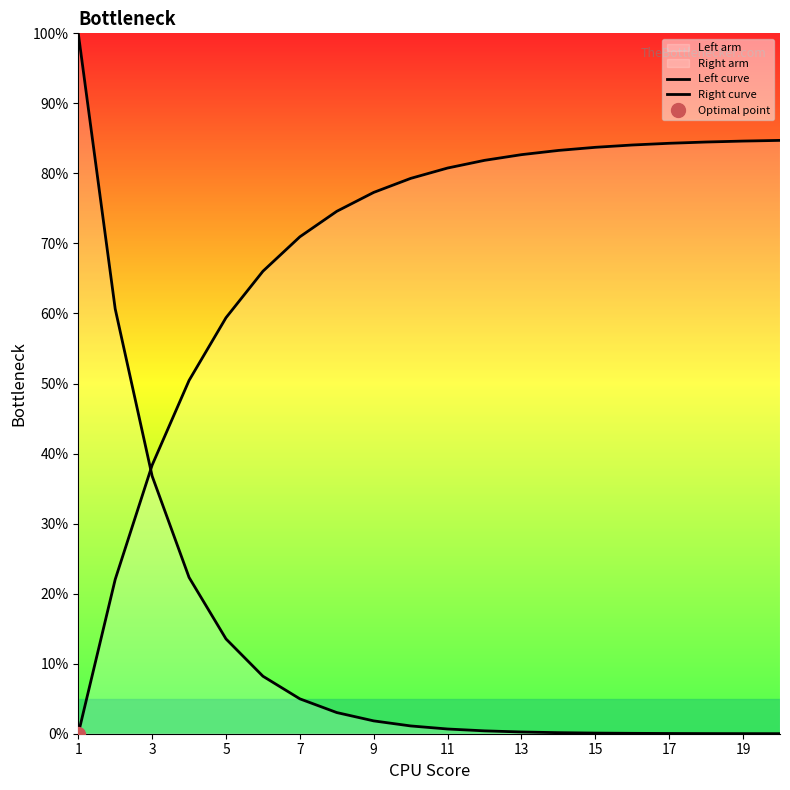

Rank the series at 11 from highest to lowest value.

Right curve, Left curve